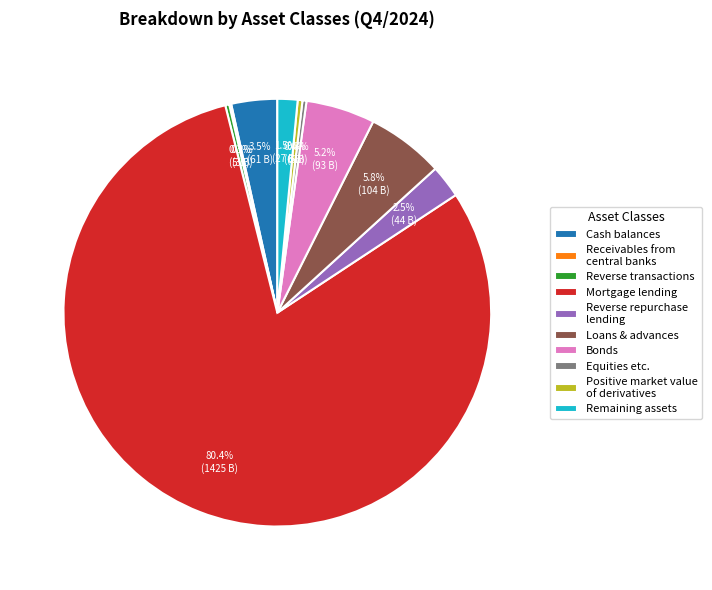

What percentage is NOT represented by Positive market value of derivatives?

99.6%